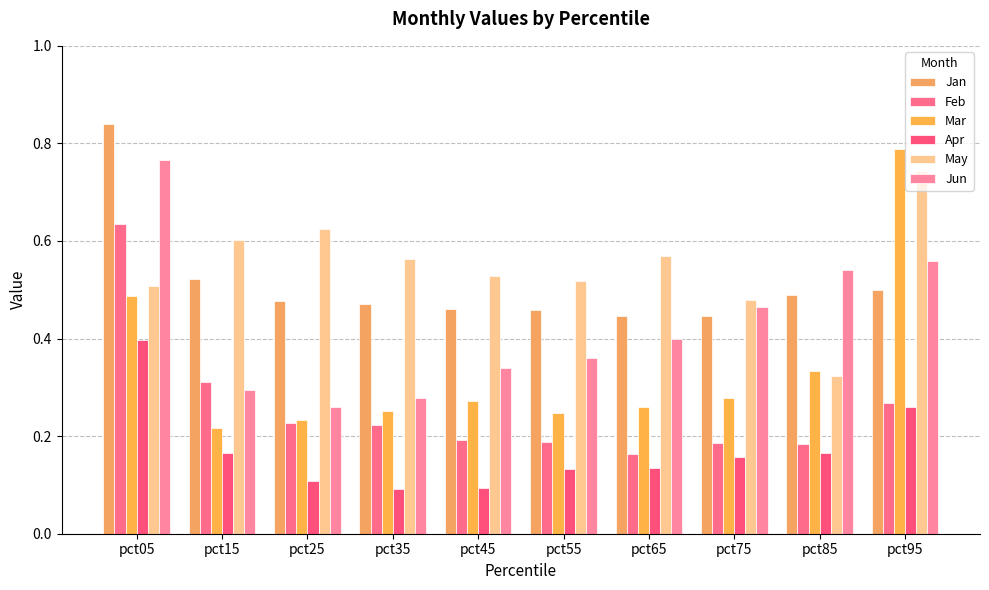

Between pct75 and pct95, which series saw the biggest shift?

Mar